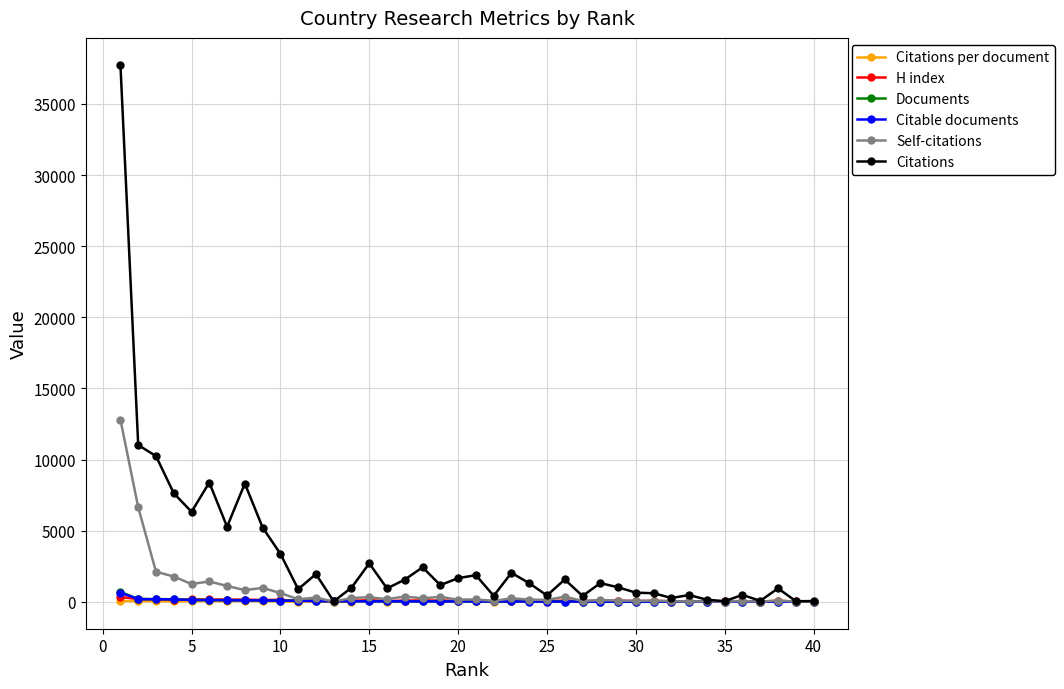

Which series has the largest range (max minus min)?

Citations